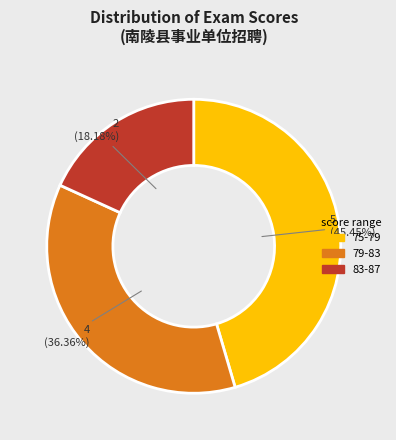

Is there a majority slice in this chart?

No